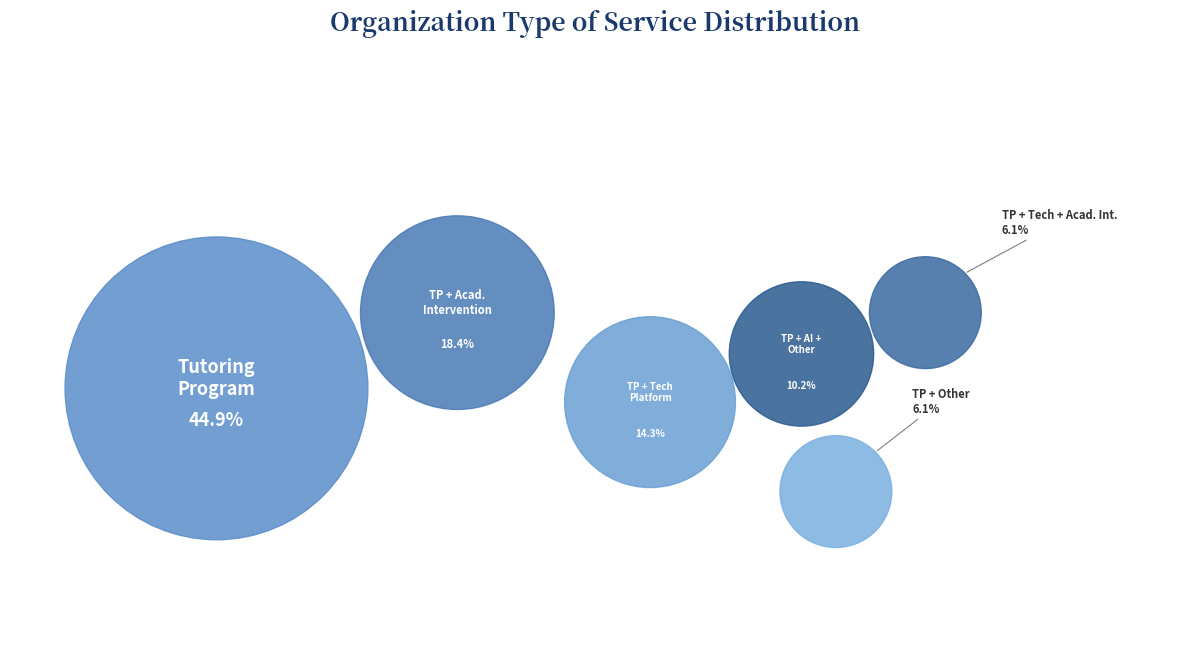

What is the total percentage of Tutoring Program, Academic Intervention, Other and Tutoring Program, Technology Platform?

20.4%